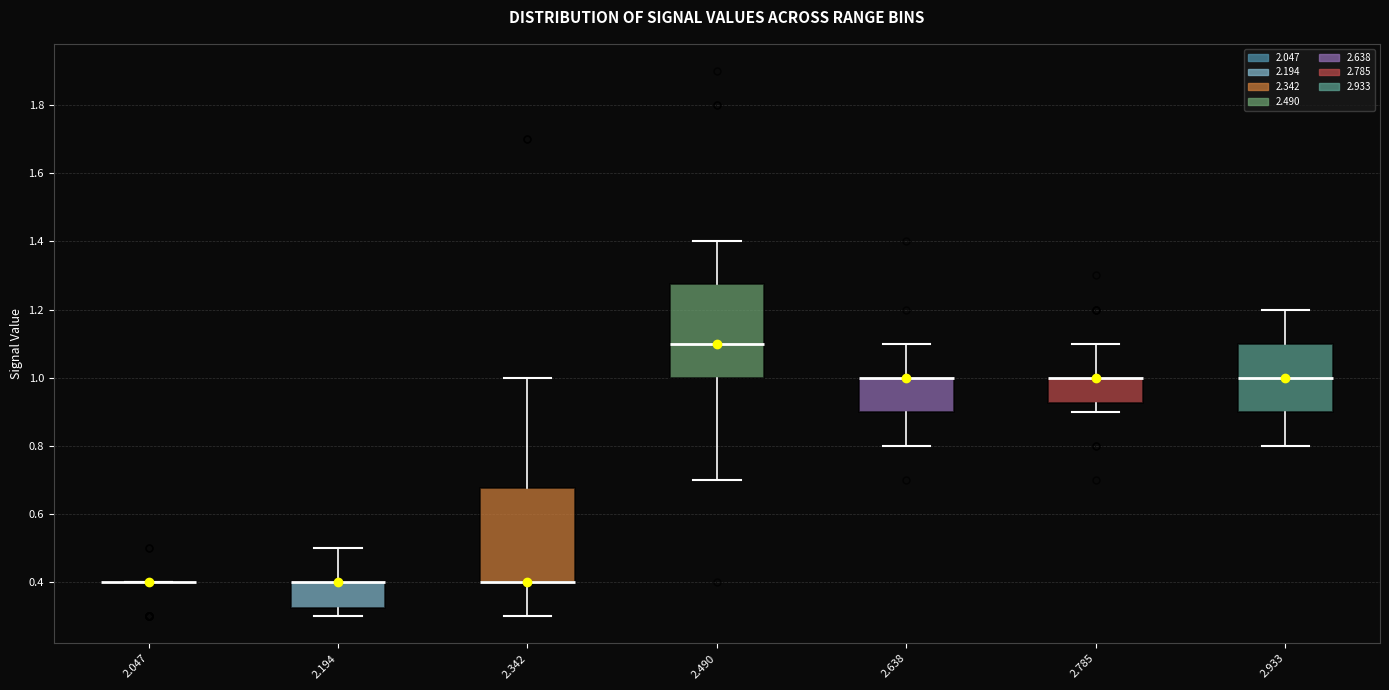

Reading left to right, transcribe this box plot: for each box, give where its median line is, the range the box spans, and where its two whiskers end, as read against the y-axis. The values are not printed on the chart, so give them approximately, as read against the axis.

2.047: box collapsed to a line at 0.40, whiskers 0.40 to 0.40
2.194: median 0.40 (drawn on the box's upper edge), box 0.32 to 0.40, whiskers 0.30 to 0.50
2.342: median 0.40 (drawn on the box's lower edge), box 0.40 to 0.68, whiskers 0.30 to 1.00
2.490: median 1.10, box 1.00 to 1.28, whiskers 0.70 to 1.40
2.638: median 1.00 (drawn on the box's upper edge), box 0.90 to 1.00, whiskers 0.80 to 1.10
2.785: median 1.00 (drawn on the box's upper edge), box 0.92 to 1.00, whiskers 0.90 to 1.10
2.933: median 1.00, box 0.90 to 1.10, whiskers 0.80 to 1.20